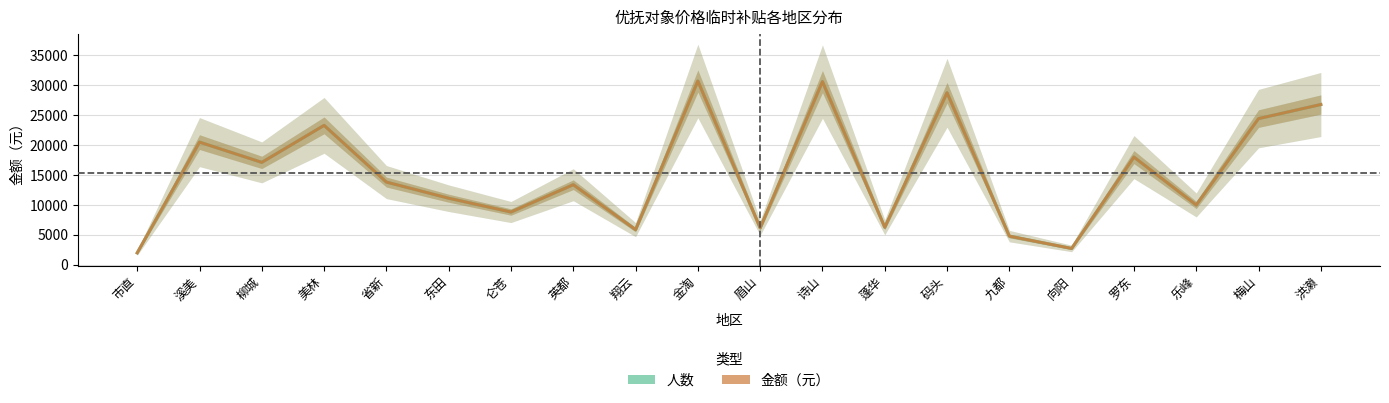

List the series in order of their peak value, lowest first.

人数, 金额（元）